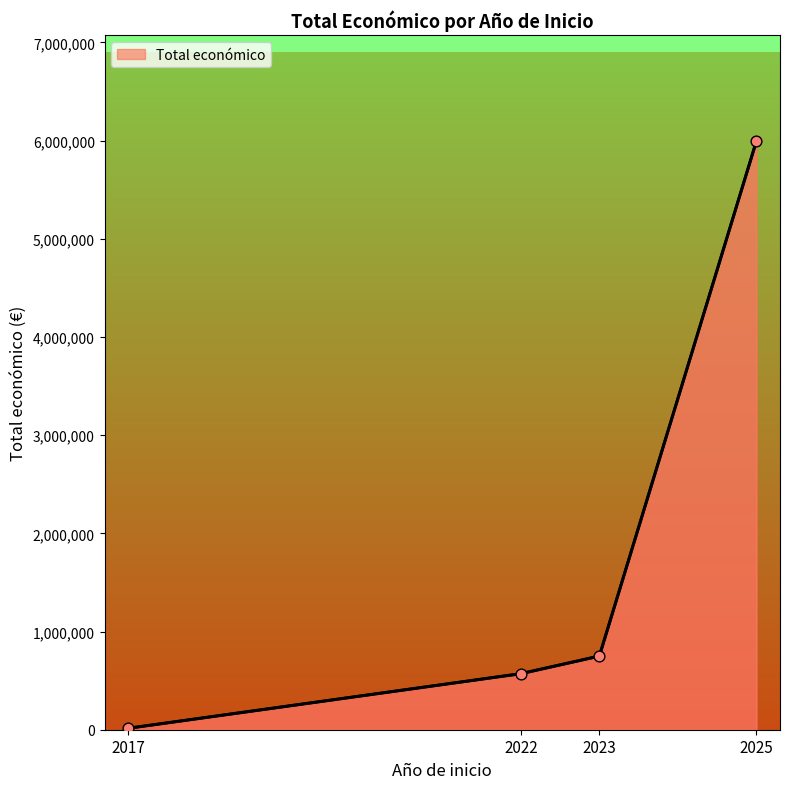

What is the change in value from 2022 to 2025?

+5425132